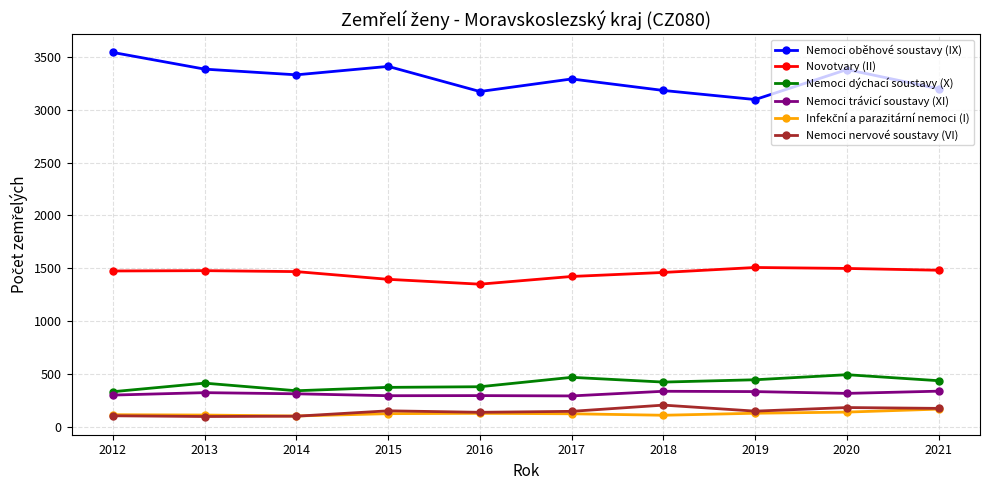

How many series are shown in this chart?

6